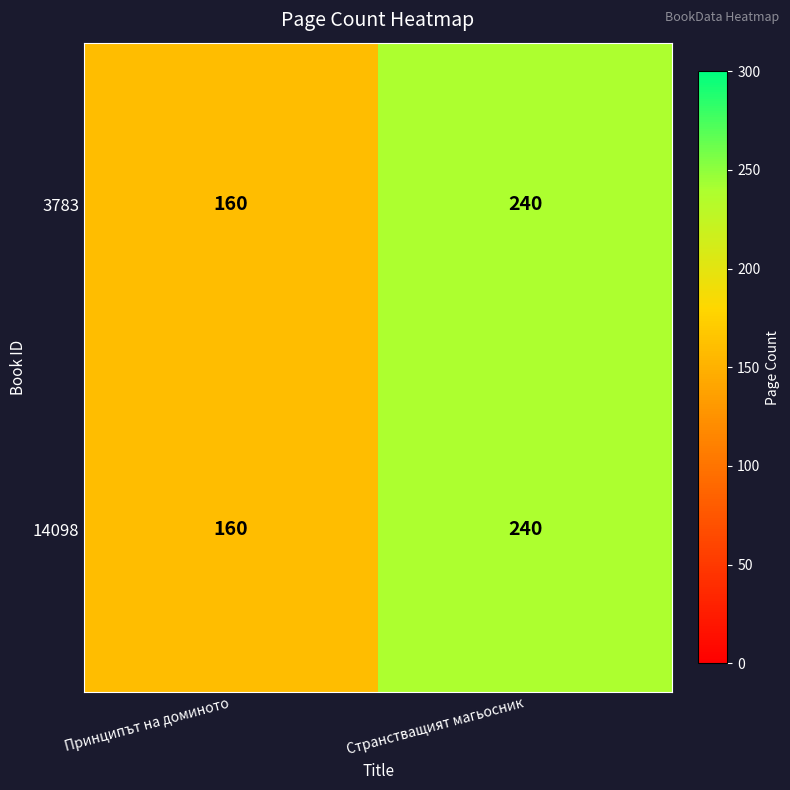

At which category does the chart reach its minimum across all series?

Принципът на доминото